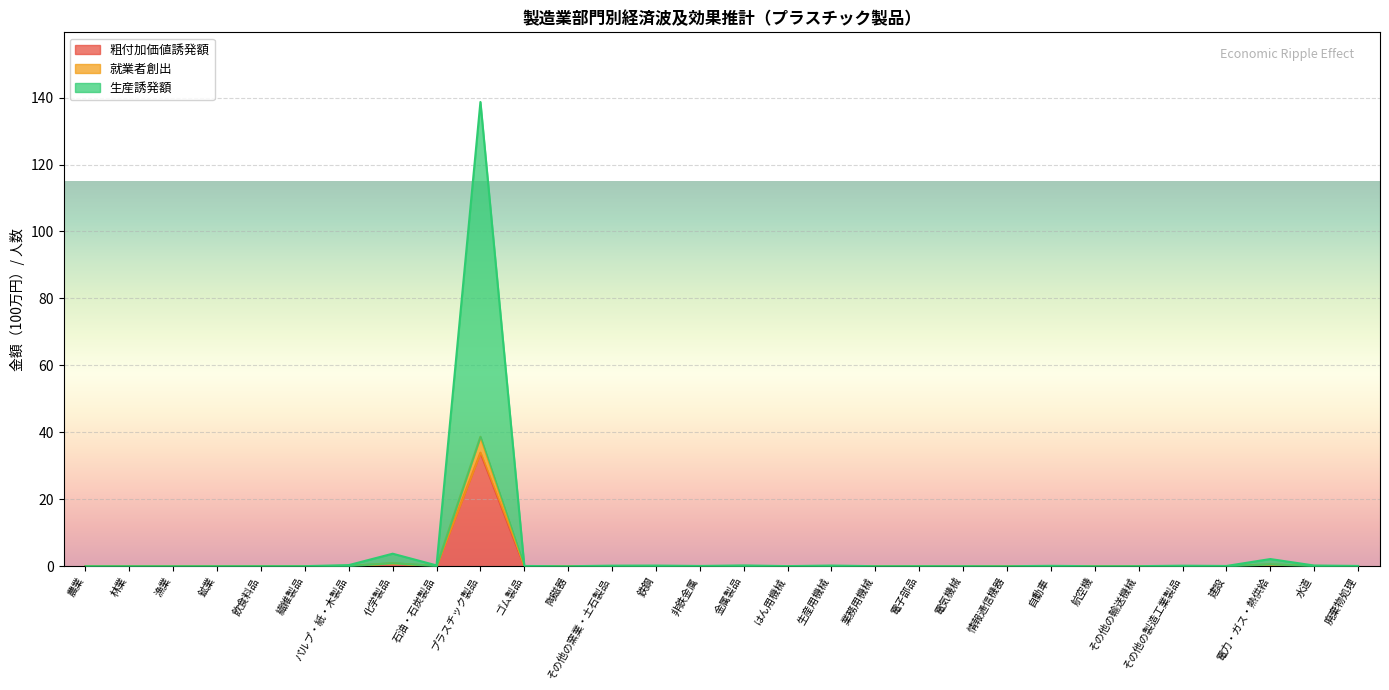

Which category has the highest value in the 生産誘発額 series?

プラスチック製品